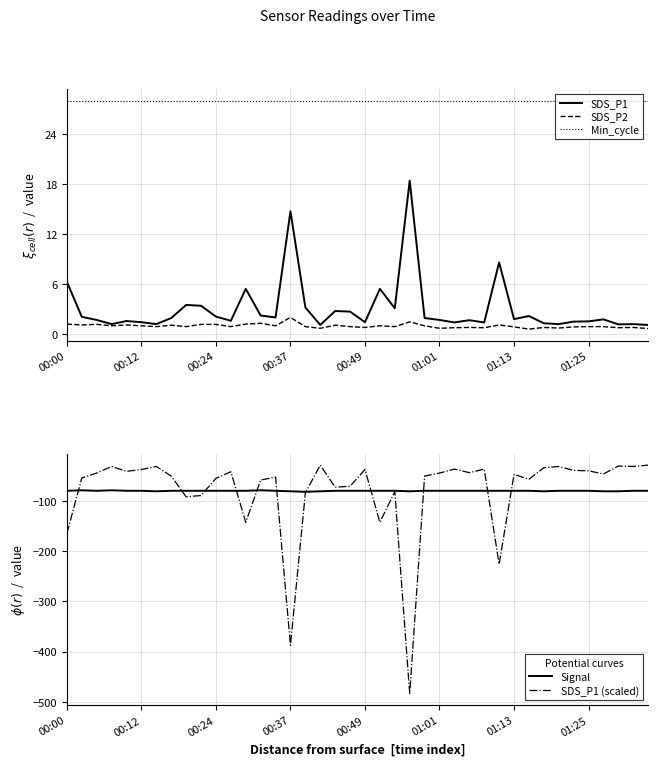

In SDS_P1, how many points are lower than both neighbors (excluding endpoints)?

12